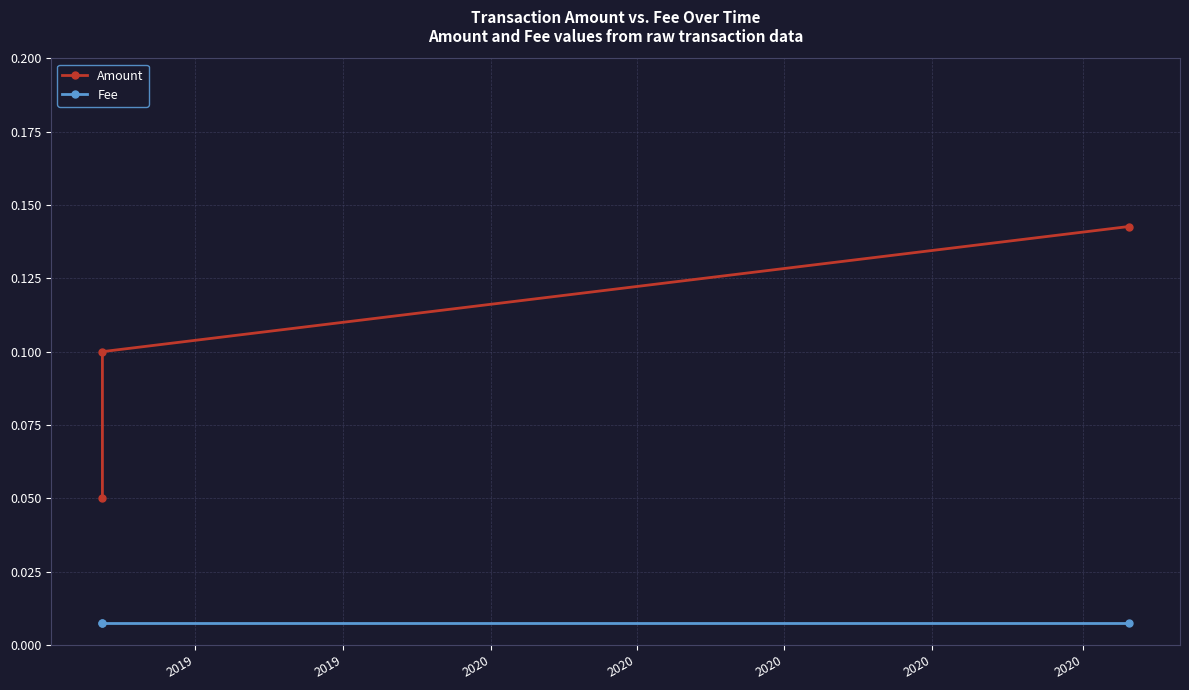

Is it true that Fee equals 0.0 at 2019?

True